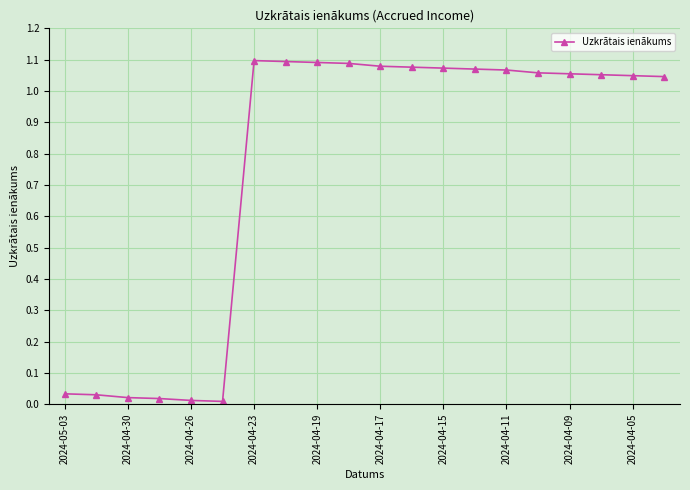

What is the average value?

0.8